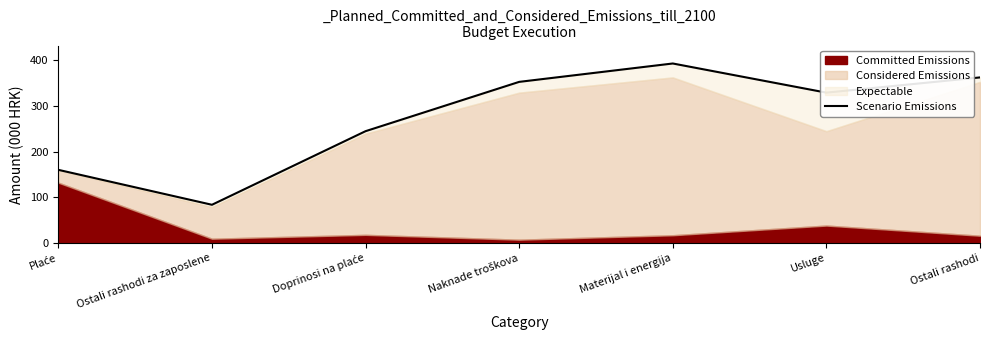

What is the average value?

275.2